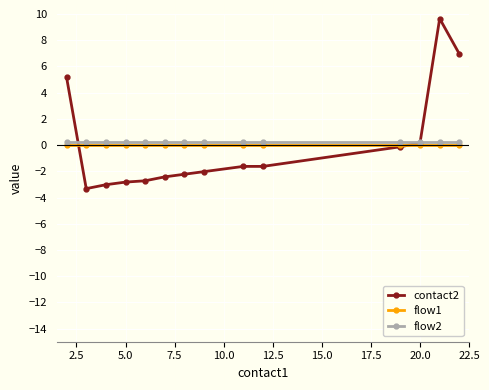

How many lines are shown in the chart?

3